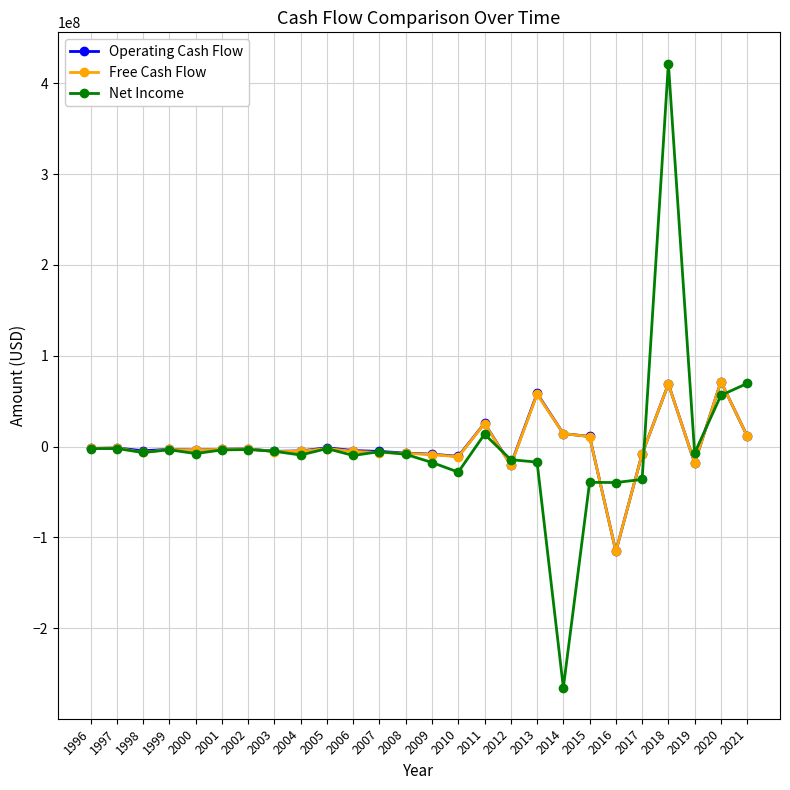

What is the difference between the maximum and minimum values in the Operating Cash Flow series?

187110009